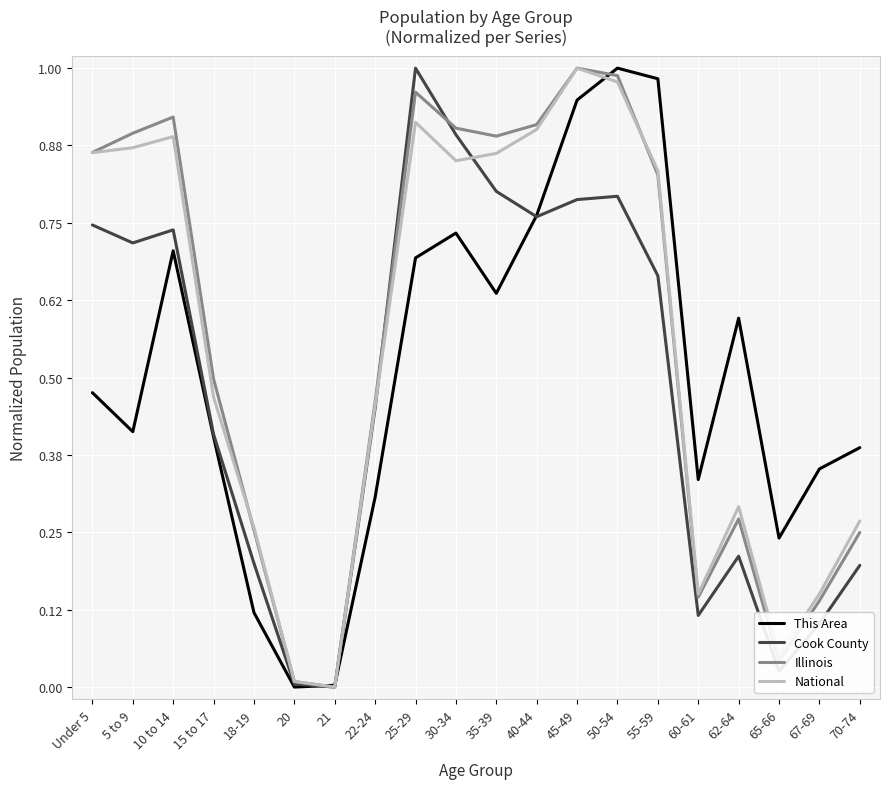

What position from the right is 40-44?

9